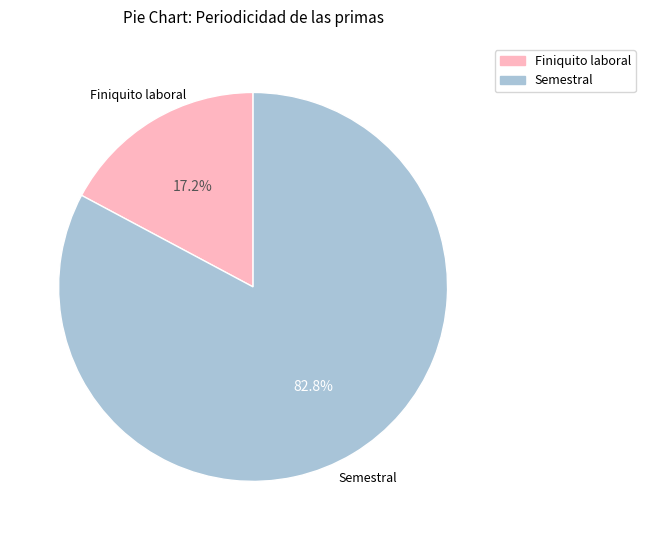

Rank the categories by value from lowest to highest.

Finiquito laboral, Semestral